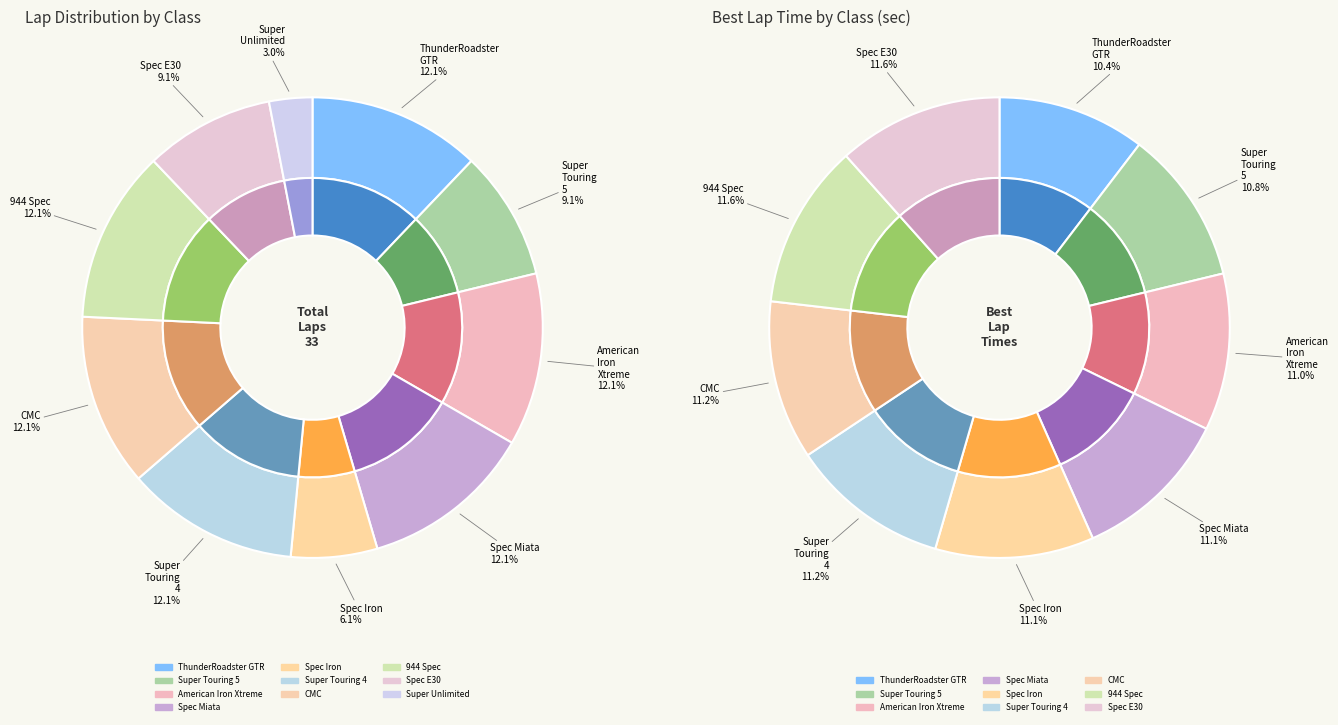

Combined, what portion of the pie is Spec Miata and American Iron Xtreme?

24.2%